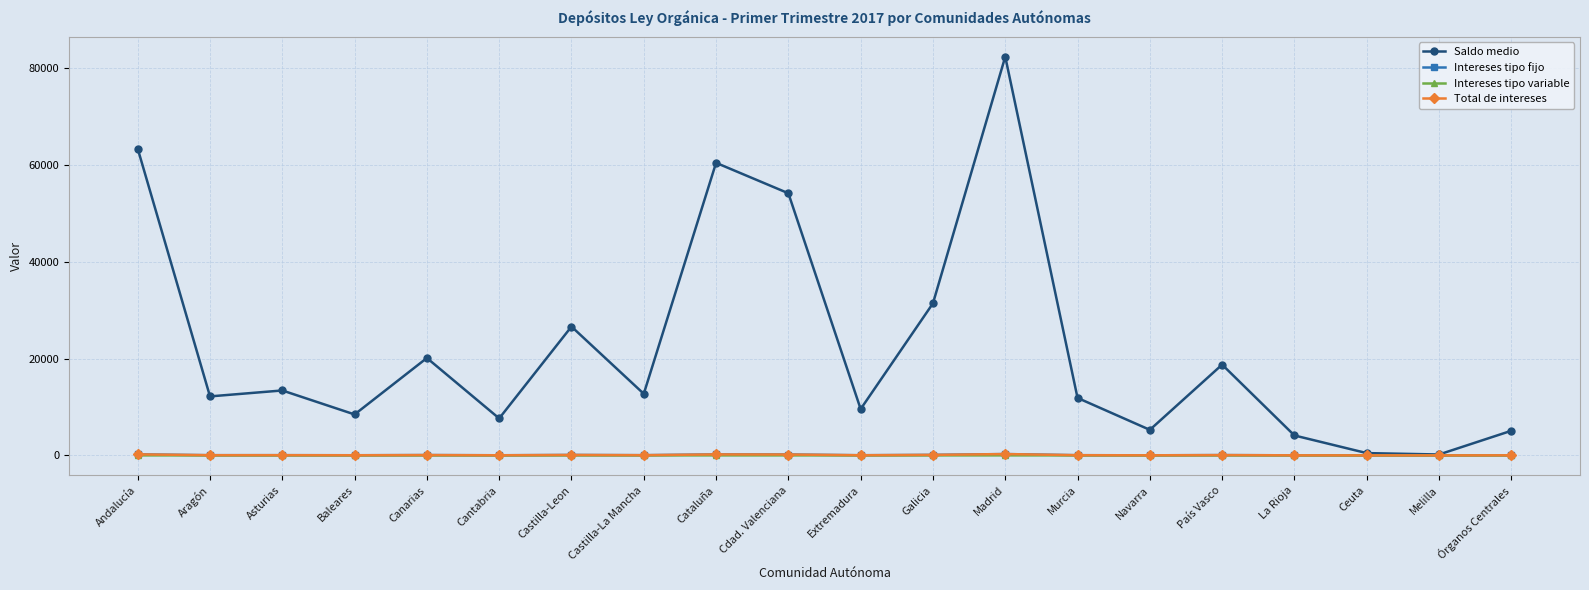

The value of Total de intereses at País Vasco is 62.8. True or false?

True